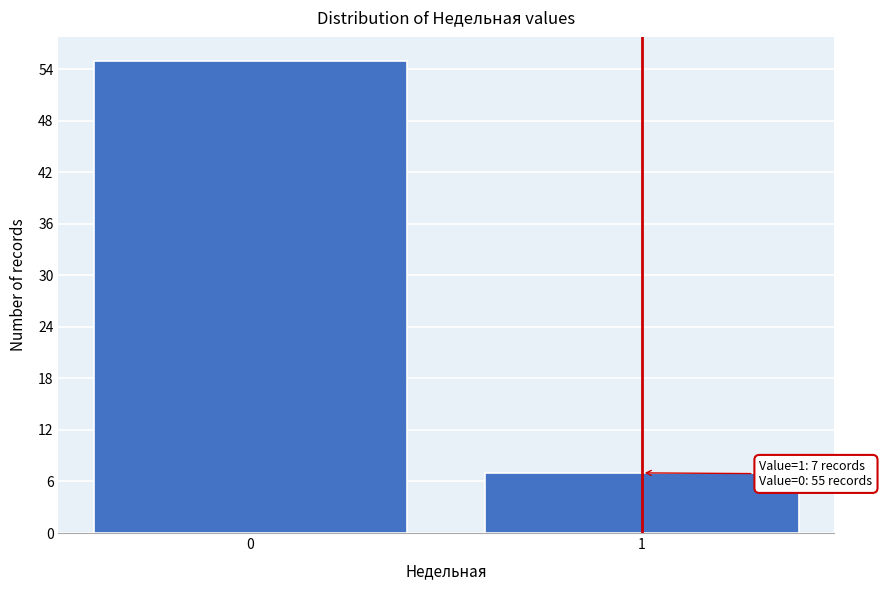

Reading right to left, list all the values displayed in this chart.

1=7	0=55